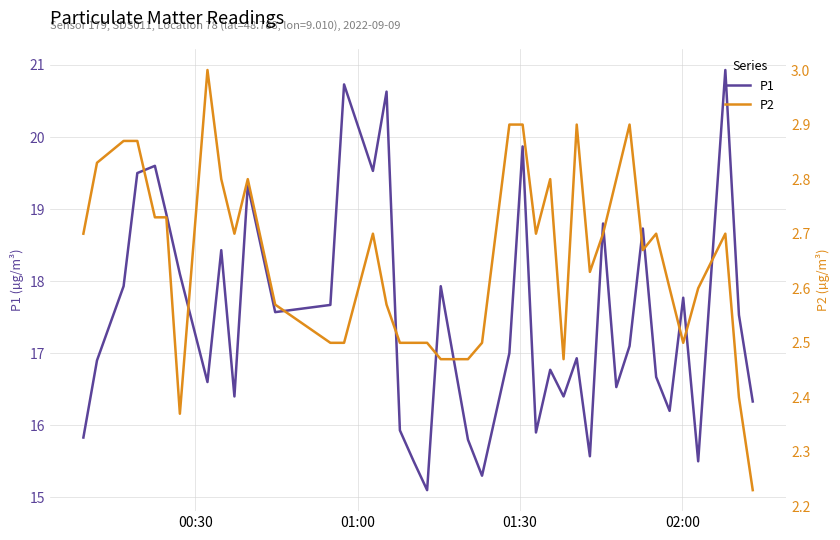

Does the chart have visible grid lines?

Yes